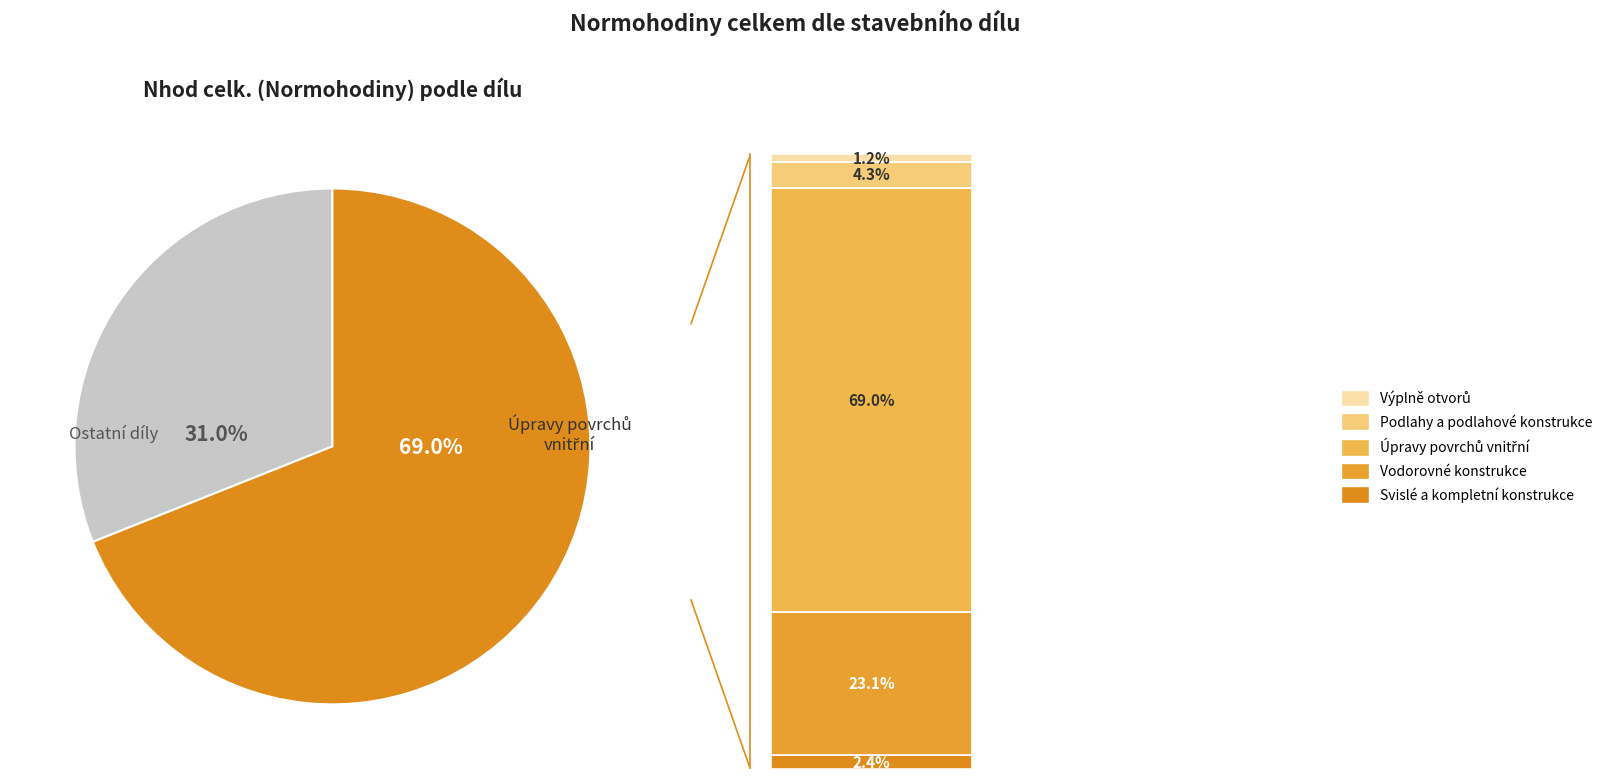

Which has a higher value, Úpravy povrchů vnitřní or Svislé a kompletní konstrukce?

Úpravy povrchů vnitřní